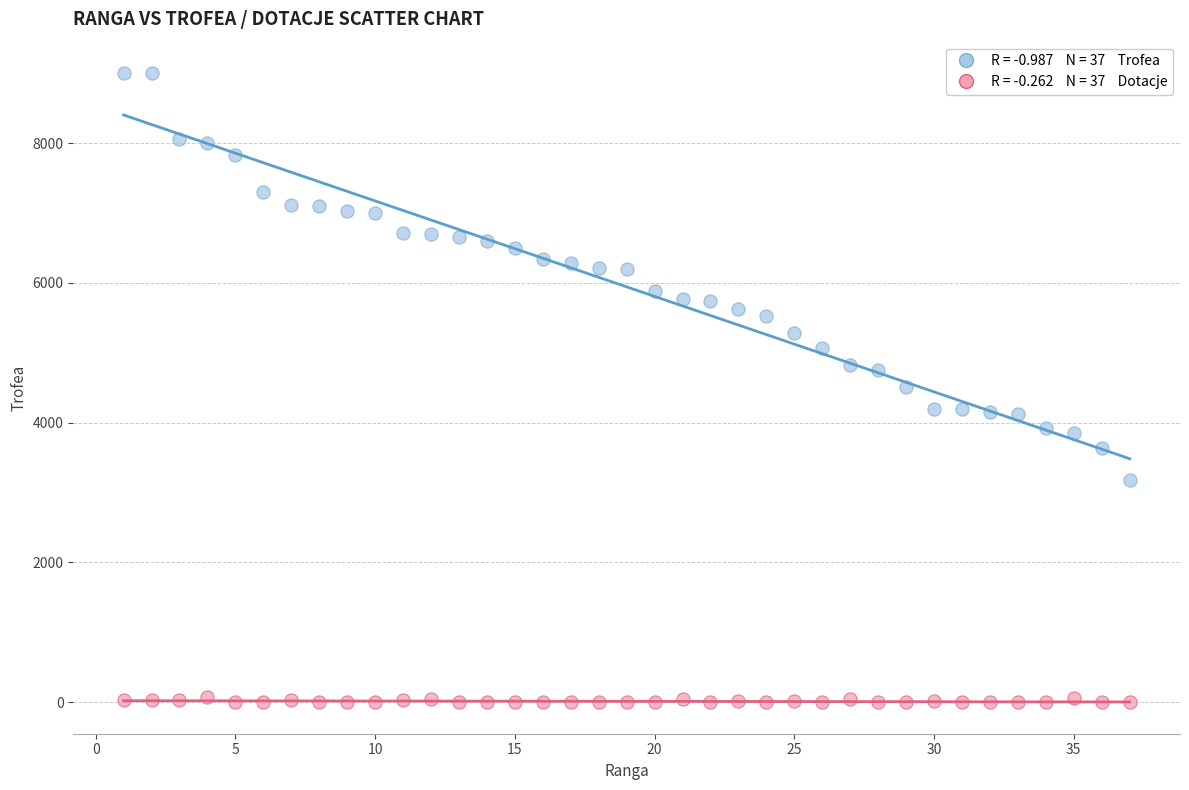

Across all data points, what is the range of Y values (max minus min)?

9000